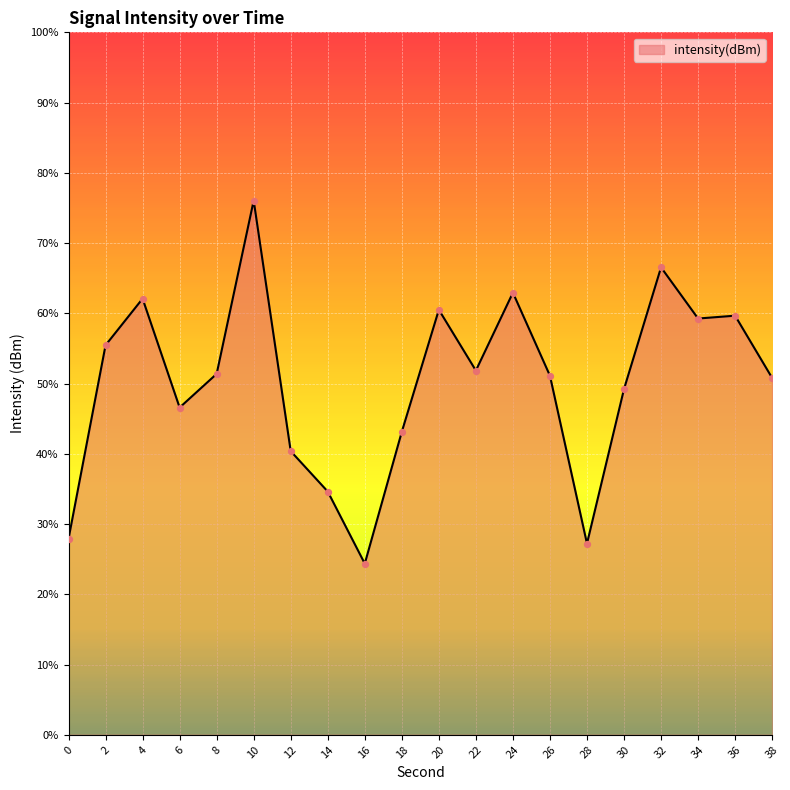

Between 18 and 24, which is larger?

24